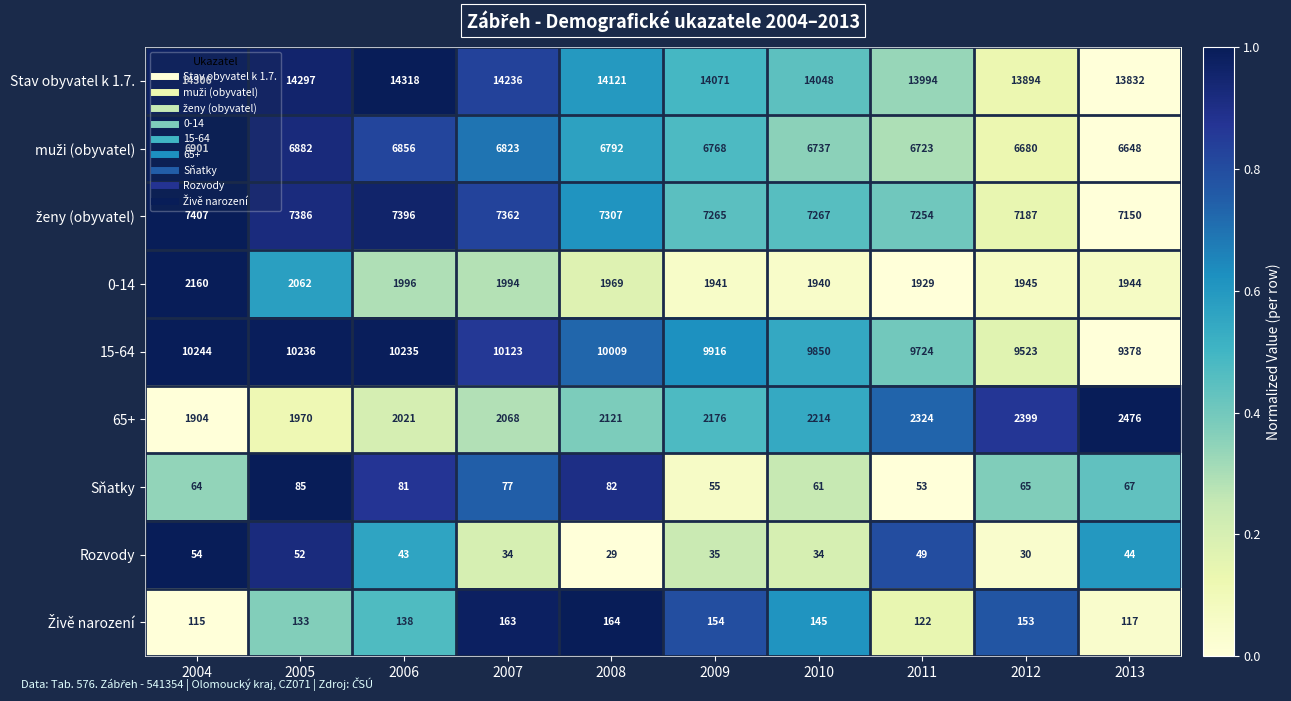

How many categories are shown in the chart?

10